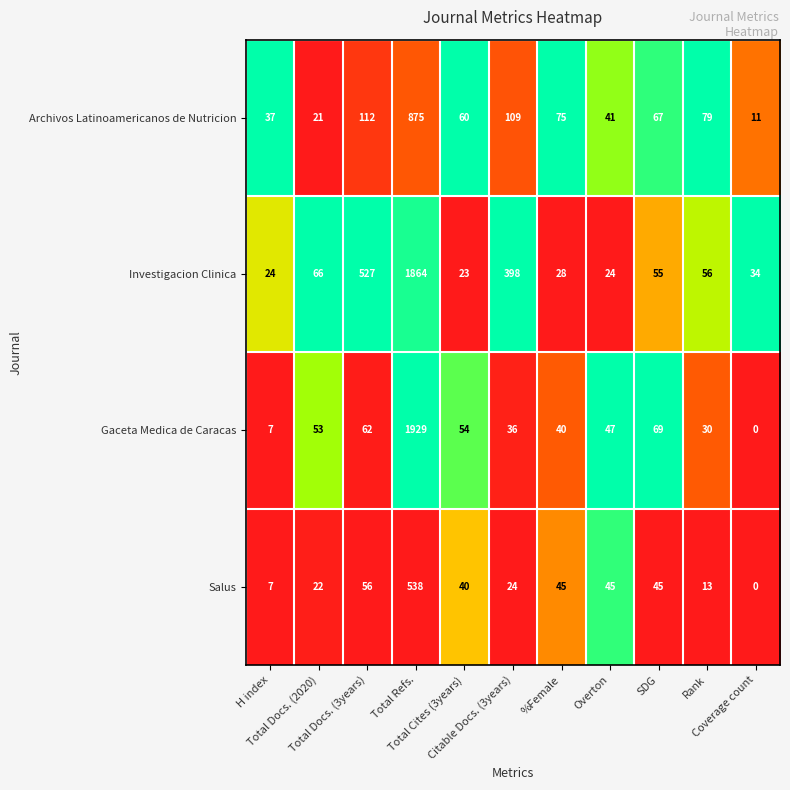

Which series has the widest spread of values?

Gaceta Medica de Caracas